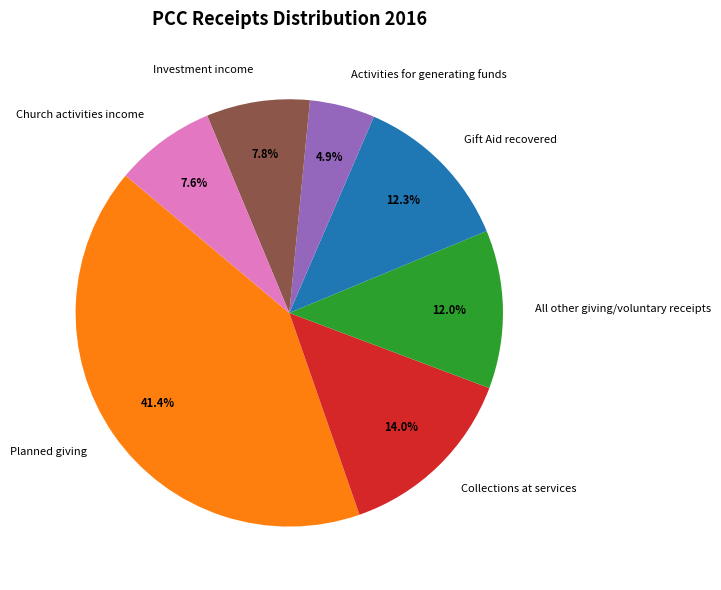

To the nearest percent, what portion does All other giving/voluntary receipts represent?

12%